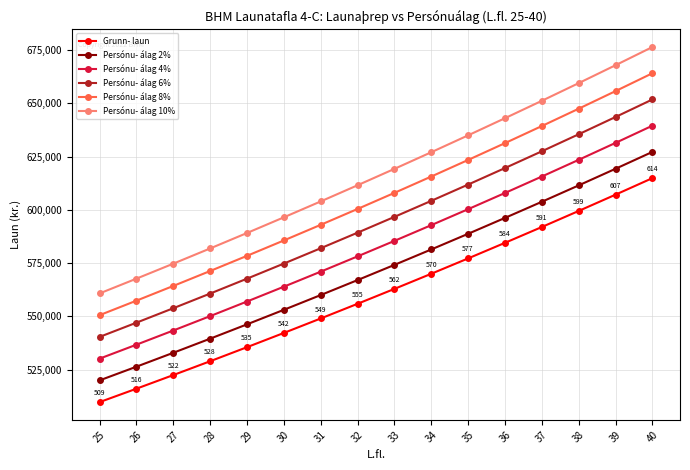

Rank the series by their average value, from highest to lowest.

Persónu- álag 10%, Persónu- álag 8%, Persónu- álag 6%, Persónu- álag 4%, Persónu- álag 2%, Grunn- laun